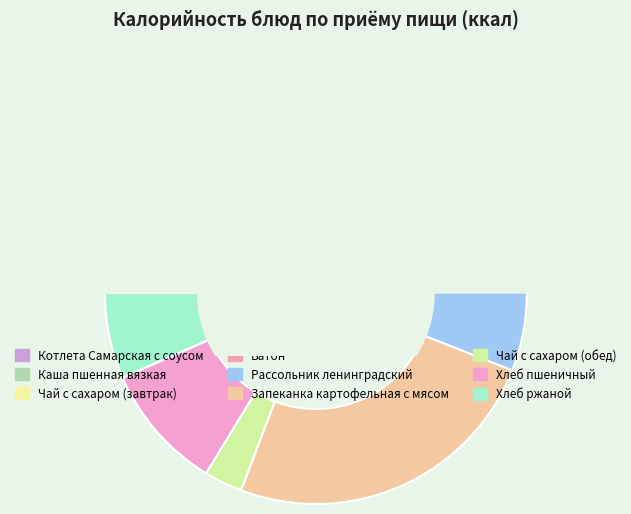

Does Чай с сахаром (завтрак) account for over 50% of the chart?

No